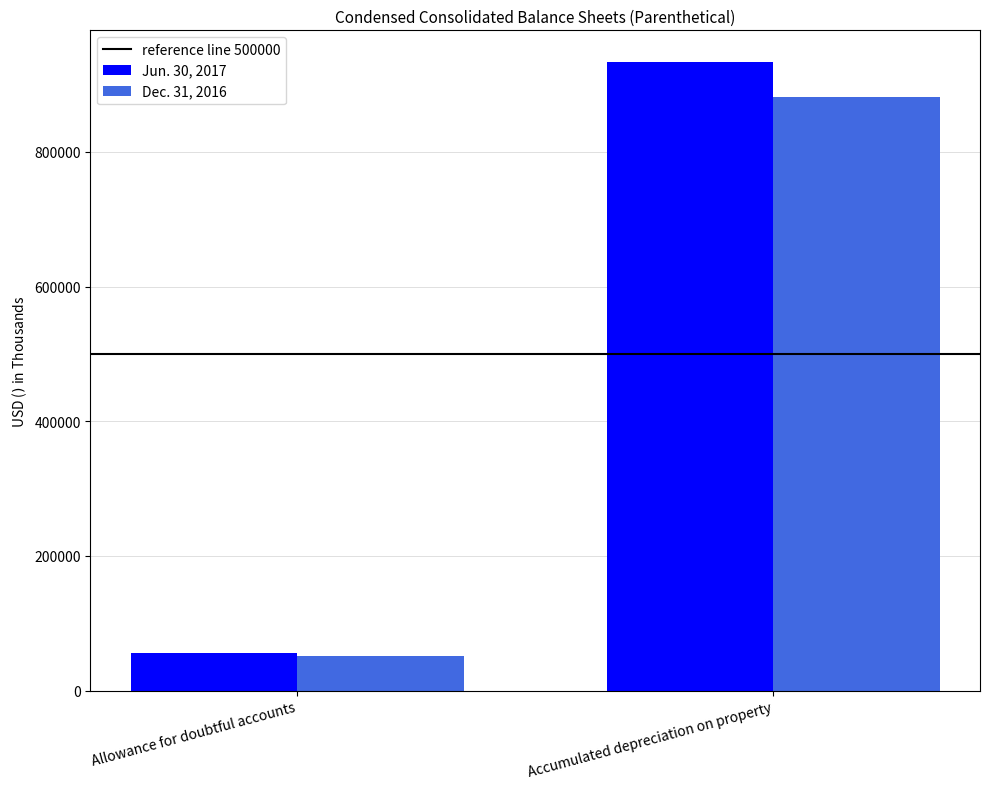

What is the sum of all Jun. 30, 2017 values?

989917